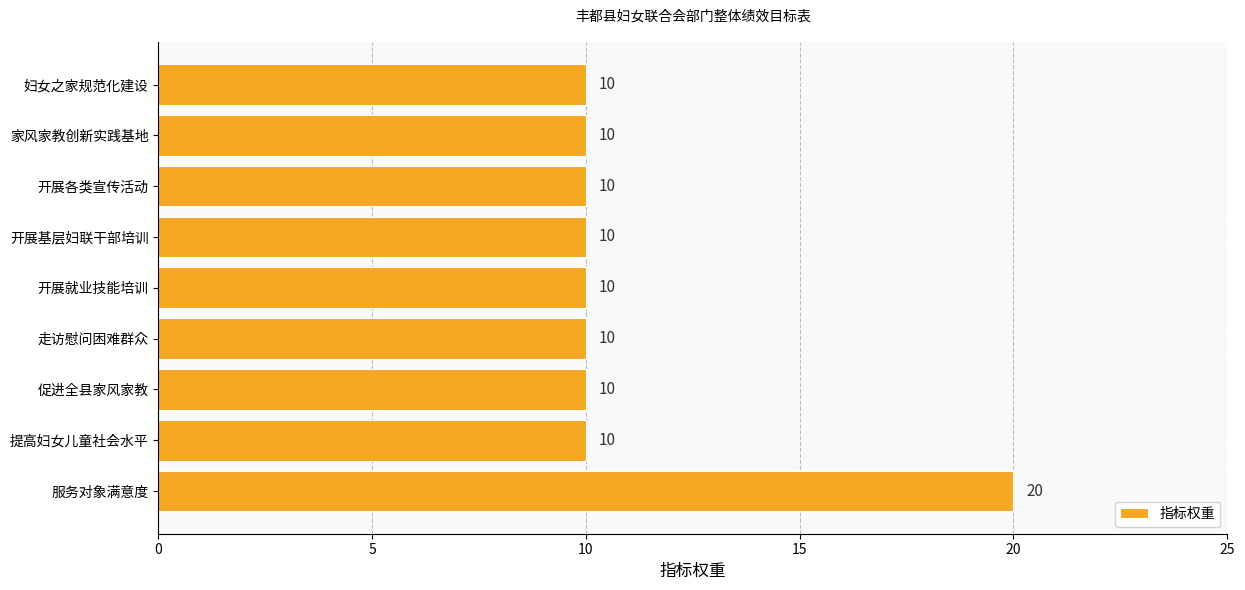

Is it true that the value at 促进全县家风家教 is 10?

True